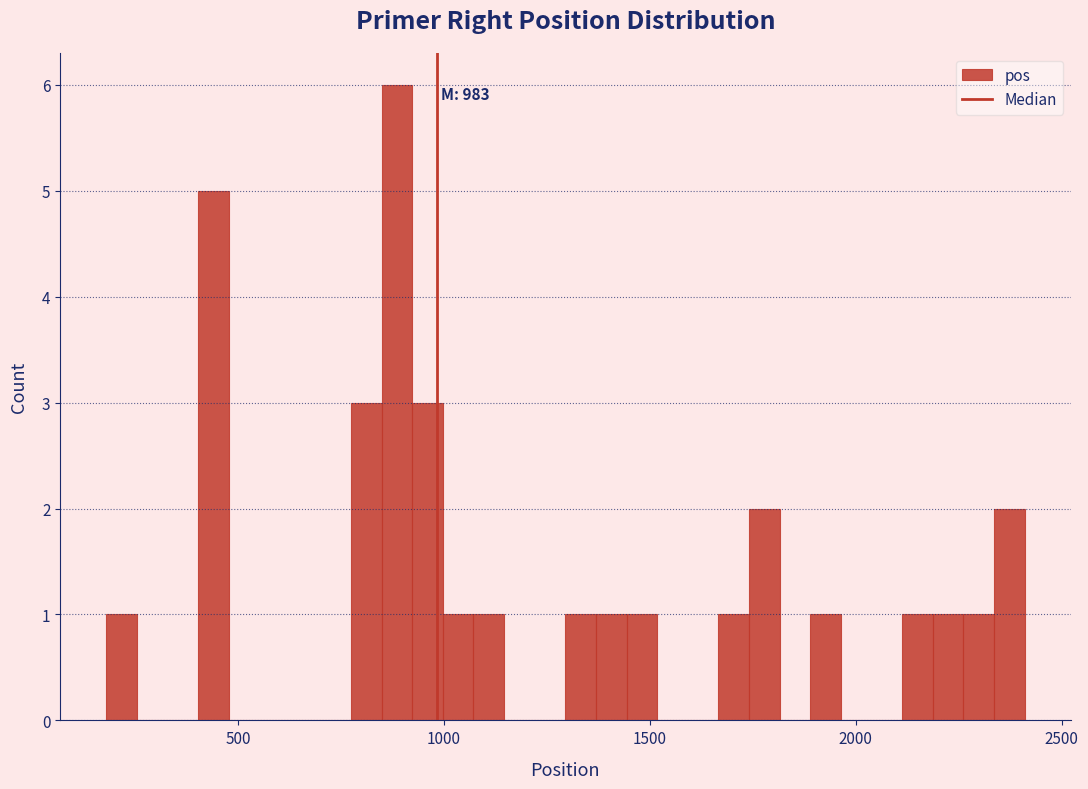

Read against the x-axis, roughly where is the centre of the tallest bar?

900